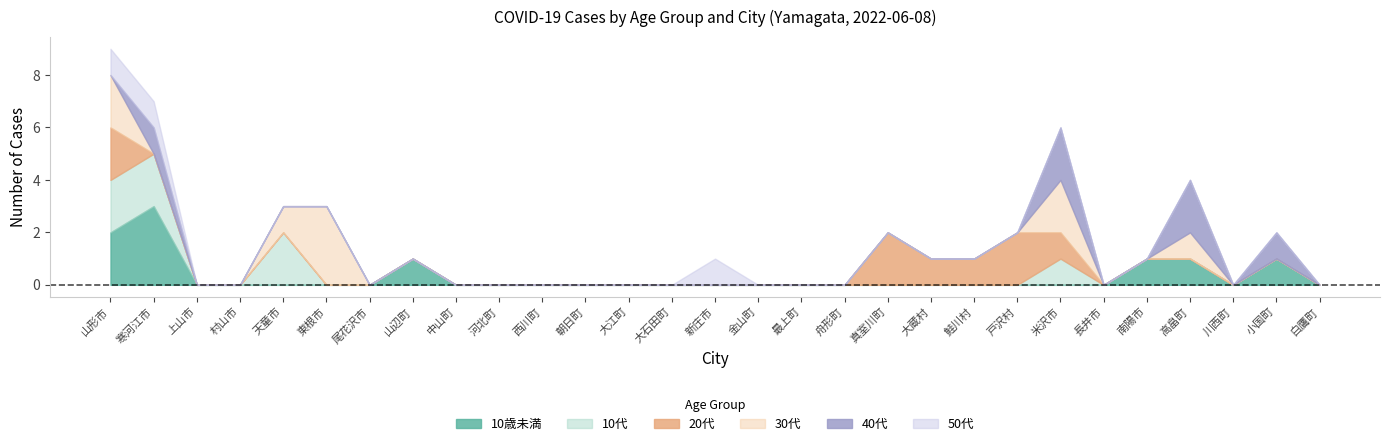

How many times do 40代 and 30代 cross each other?

1